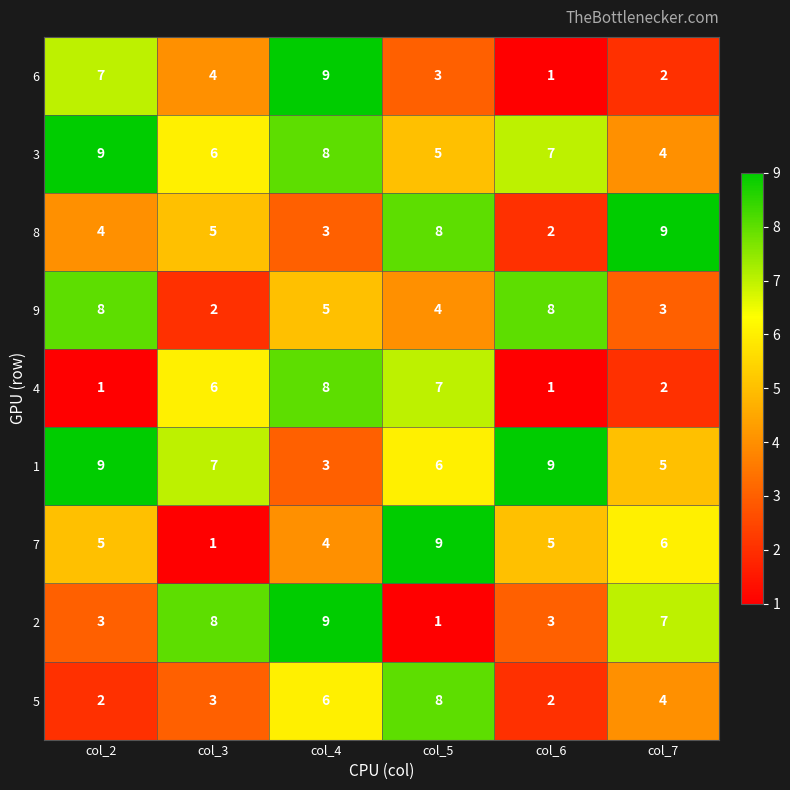

What is the difference between the maximum and second lowest values in the 6 series?

7